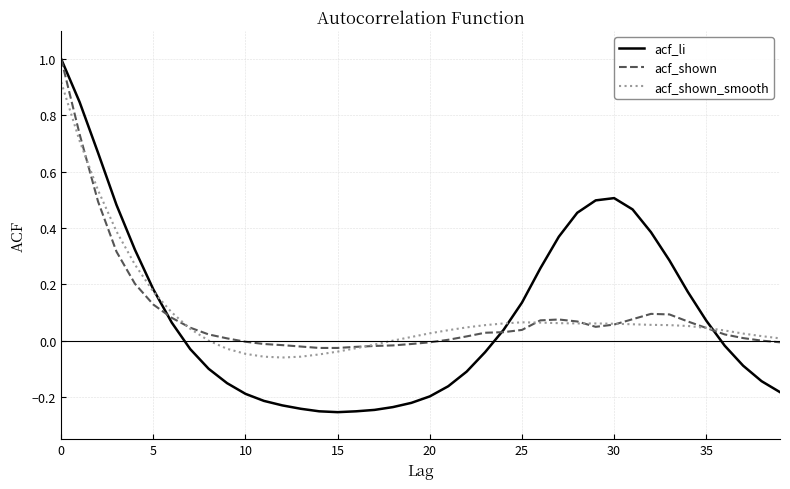

What are all the series names shown in the legend?

acf_li, acf_shown, acf_shown_smooth